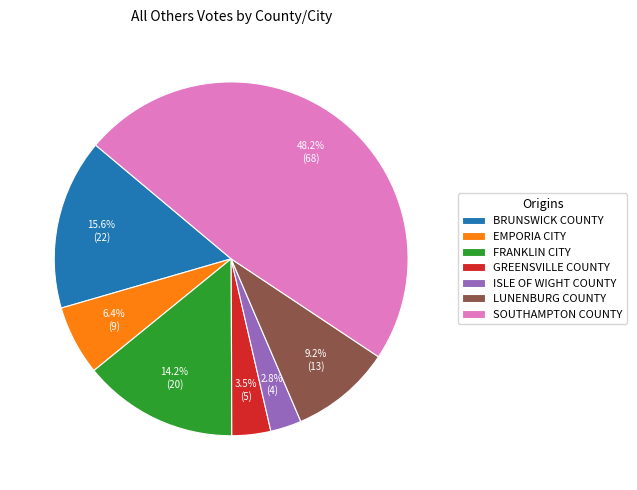

Is there a majority slice in this chart?

No